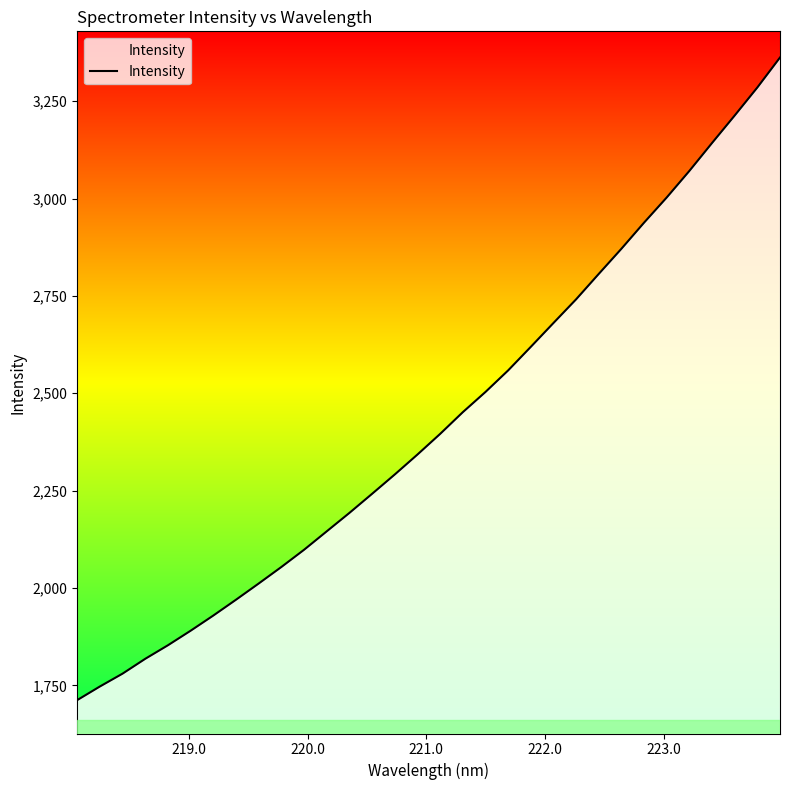

What is the maximum value shown in the chart?

3361.9